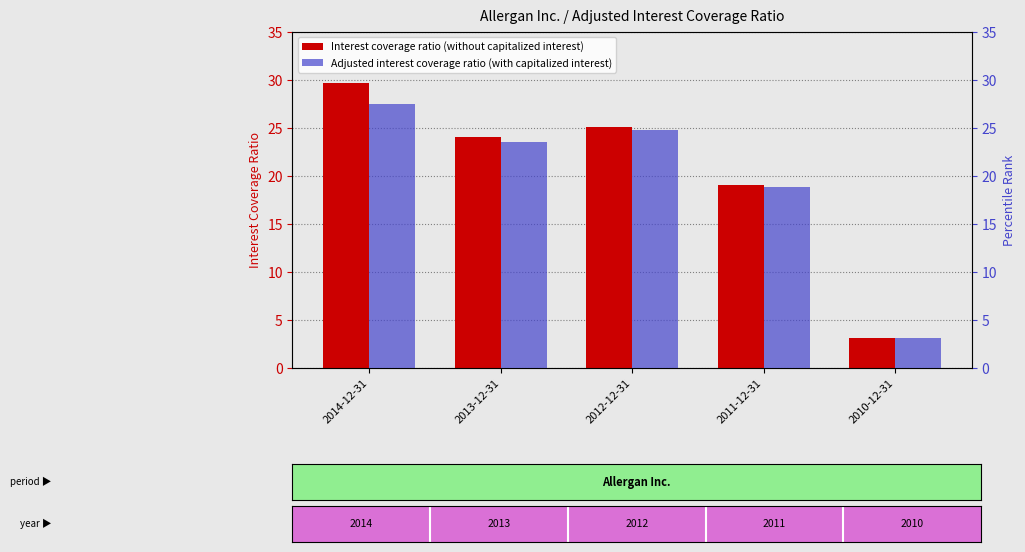

Rank the series at 2010-12-31 from lowest to highest value.

Adjusted interest coverage ratio (with capitalized interest), Interest coverage ratio (without capitalized interest)